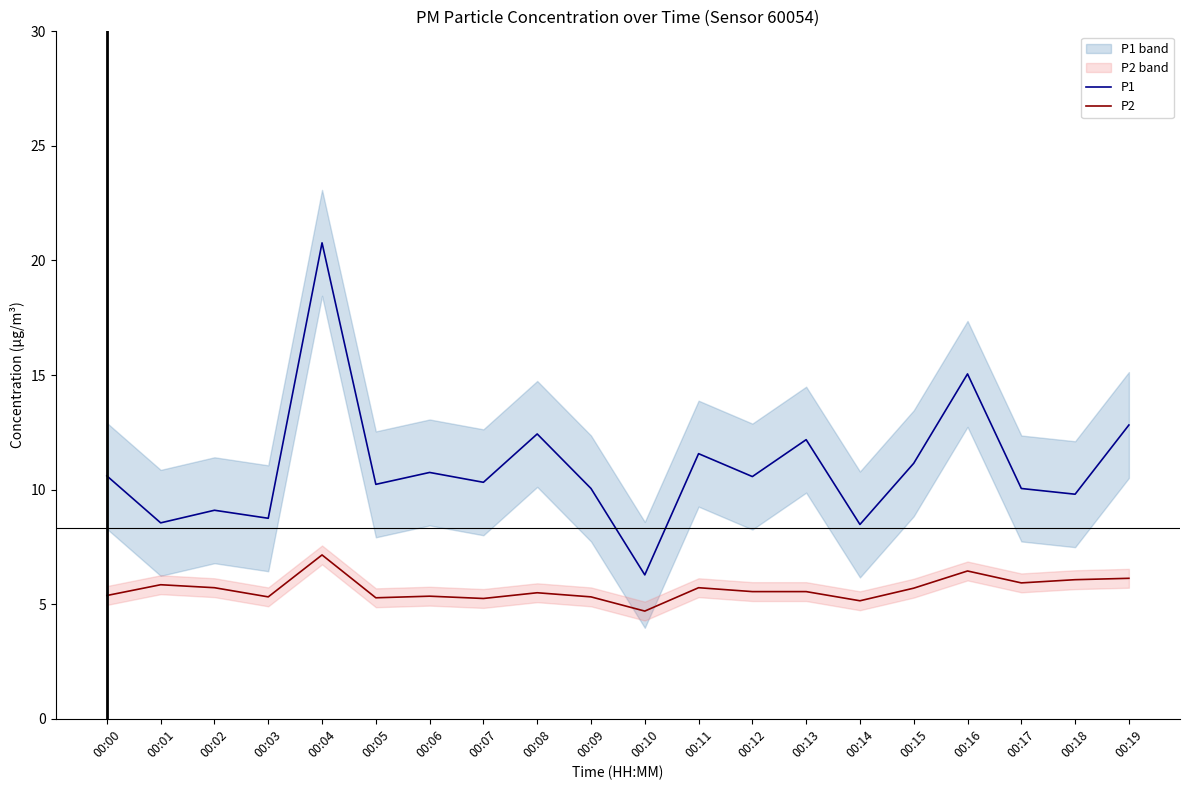

Does the chart have visible grid lines?

No